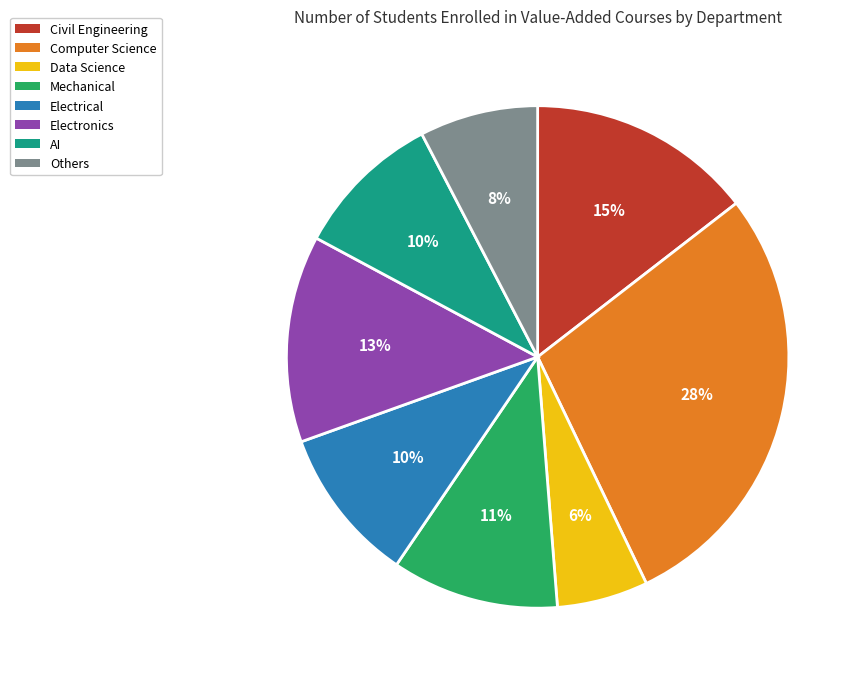

How many slices are in this pie chart?

8